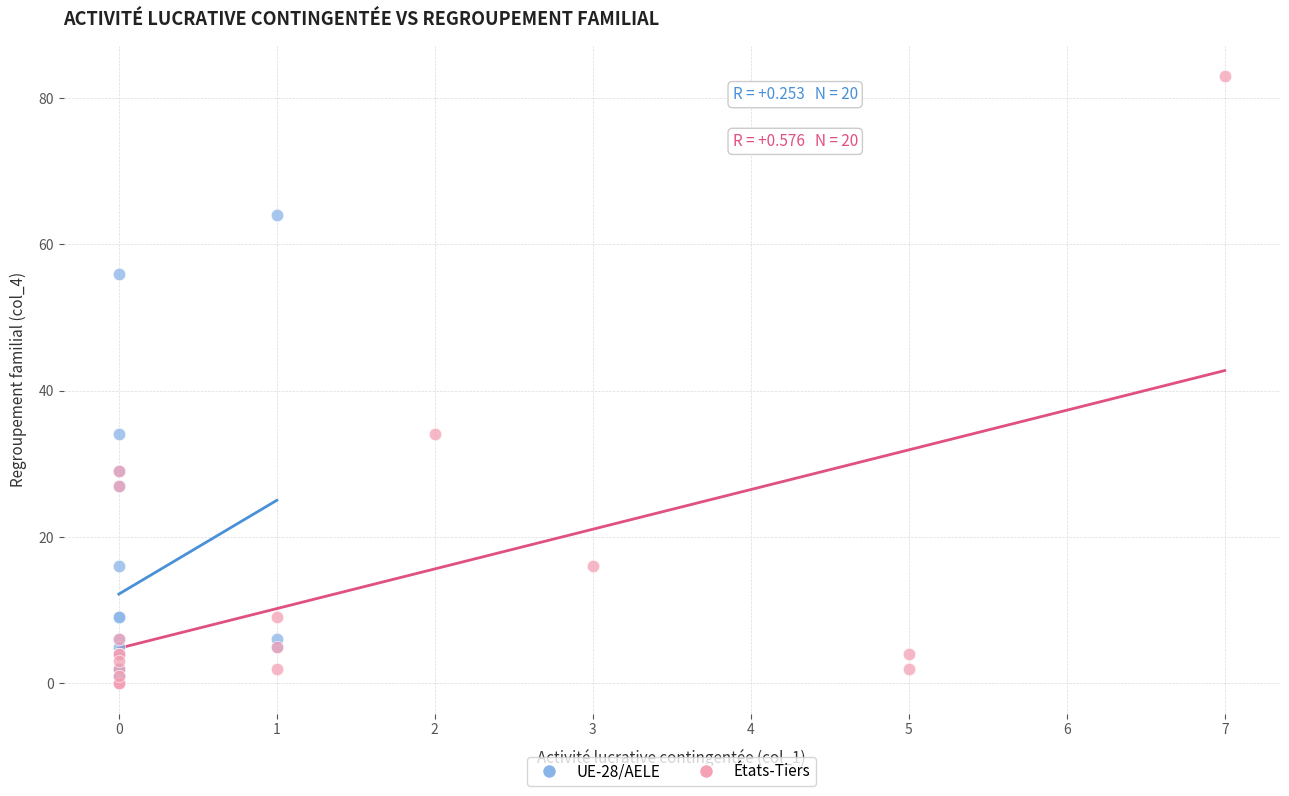

Which series has the largest Y range (max minus min)?

États-Tiers